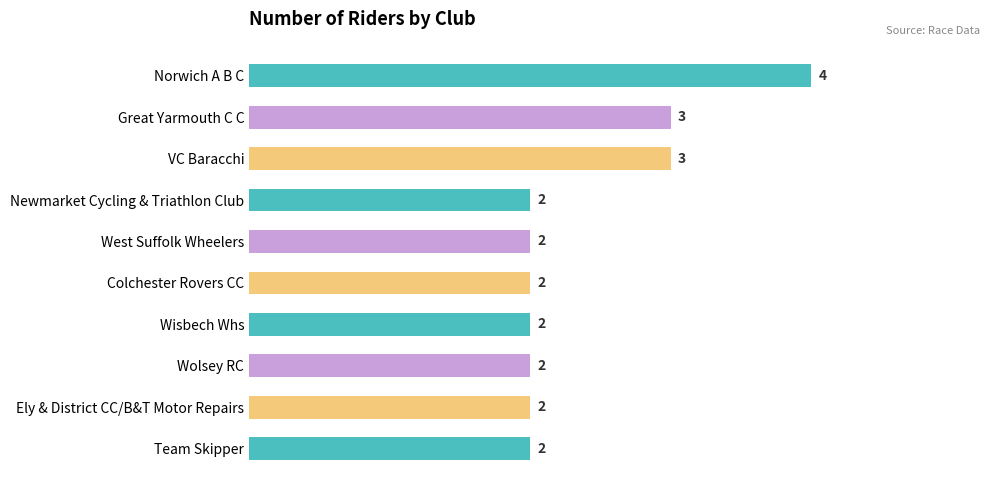

Reading top to bottom, transcribe all the data shown in this chart.

Norwich A B C=4	Great Yarmouth C C=3	VC Baracchi=3	Newmarket Cycling & Triathlon Club=2	West Suffolk Wheelers=2	Colchester Rovers CC=2	Wisbech Whs=2	Wolsey RC=2	Ely & District CC/B&T Motor Repairs=2	Team Skipper=2